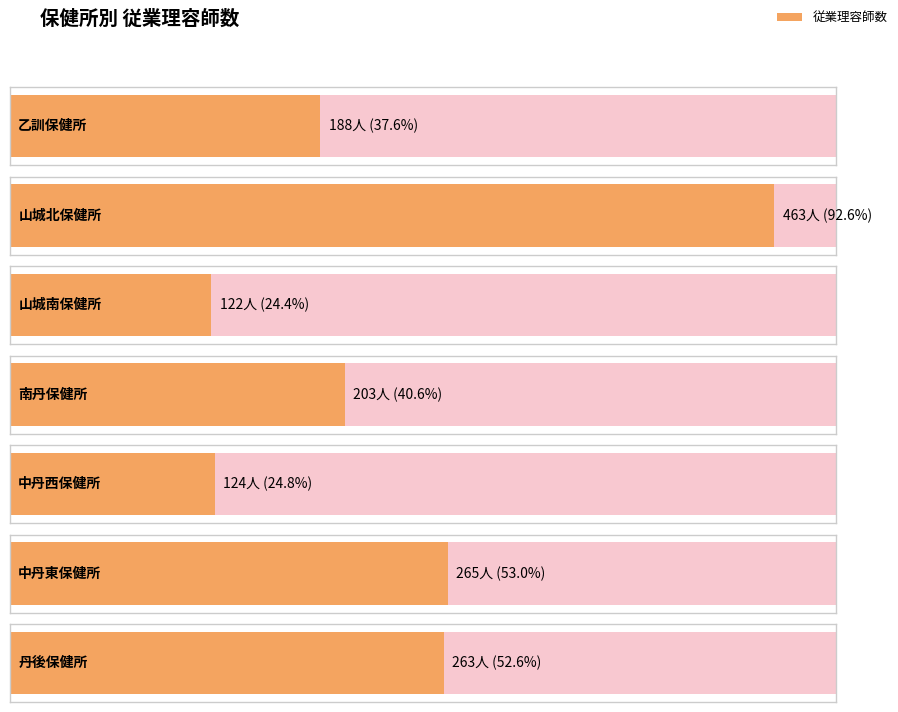

How many data points are less than 203?

3